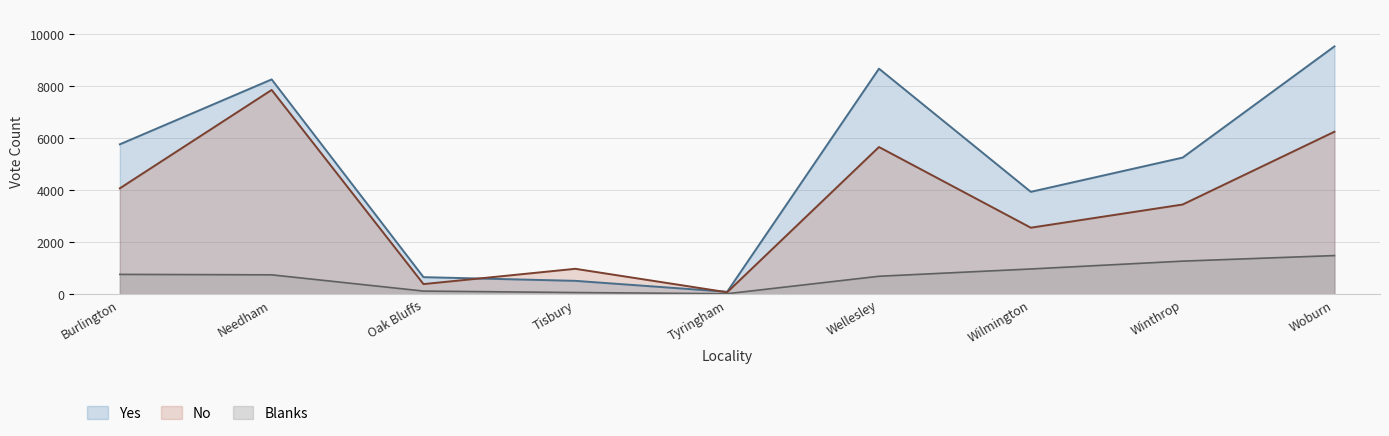

What is the smallest value displayed?

19